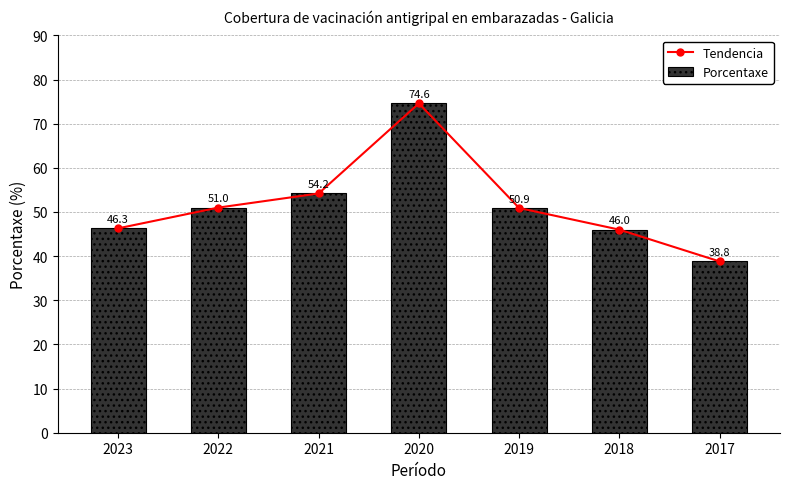

Which has a higher value, 2022 or 2018?

2022